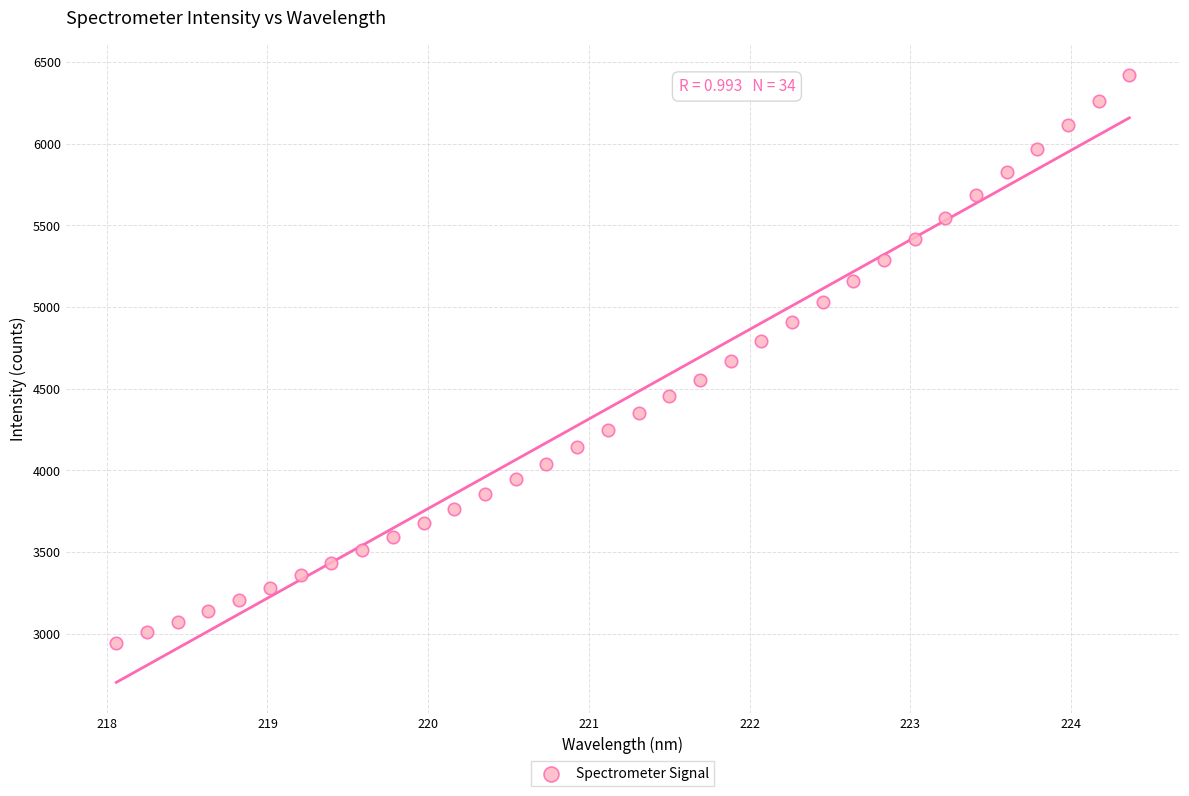

What is the range of X values (max minus min)?

6.3